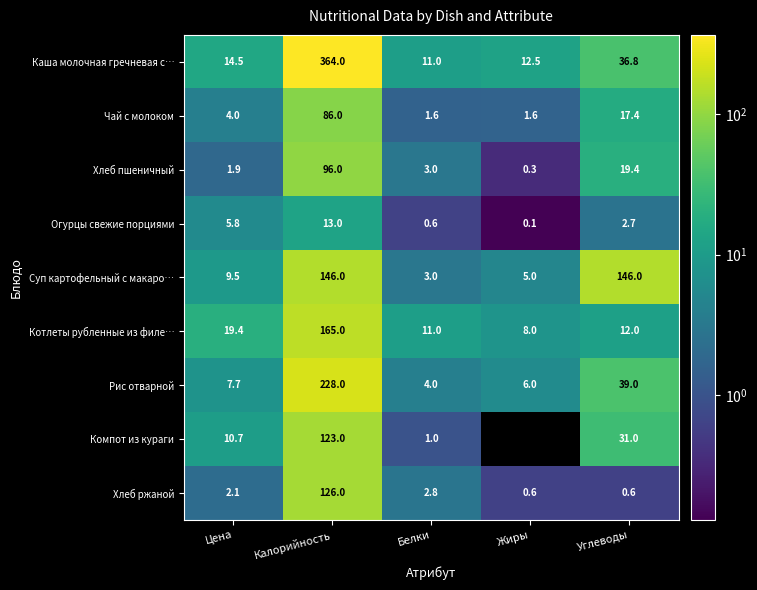

What is the difference between the maximum and minimum values in the Рис отварной series?

224.0